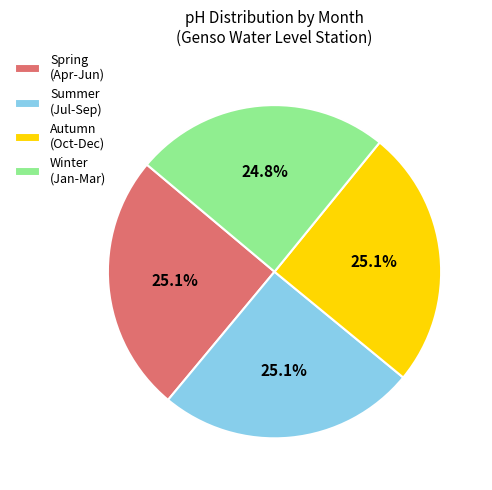

How much of the chart is everything except Summer (Jul-Sep)?

74.9%